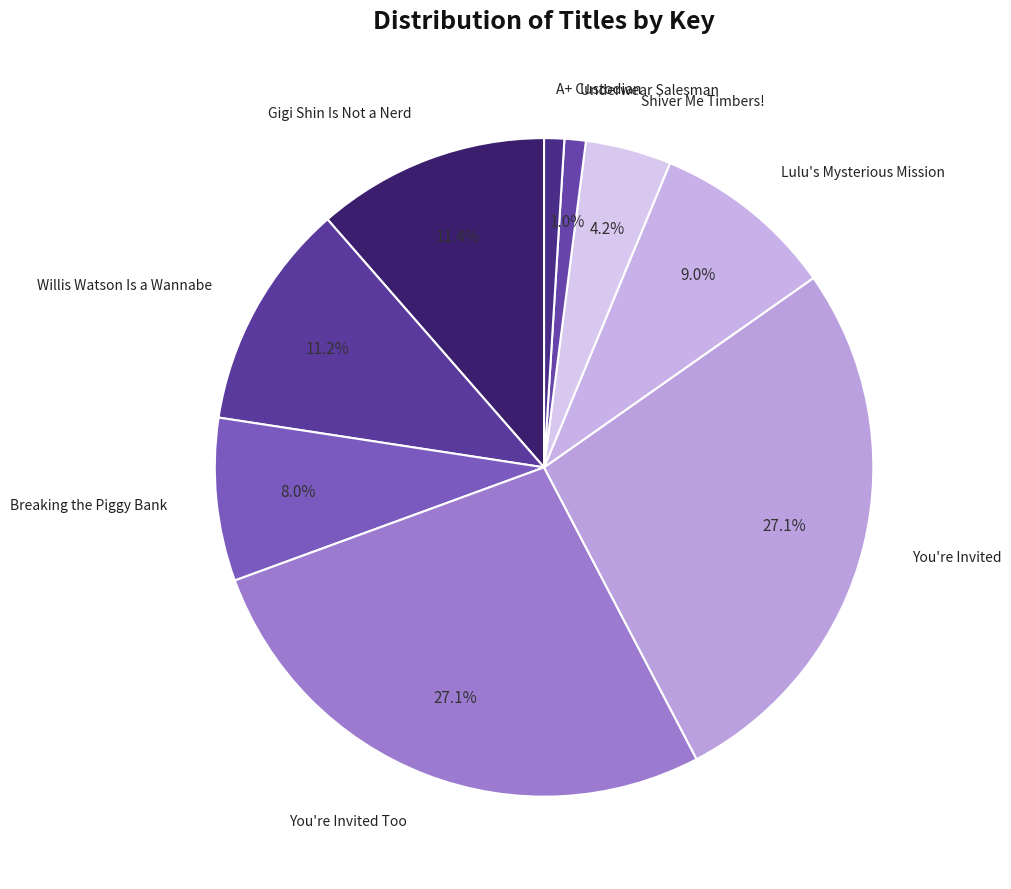

To the nearest percent, what portion does Lulu's Mysterious Mission represent?

9%